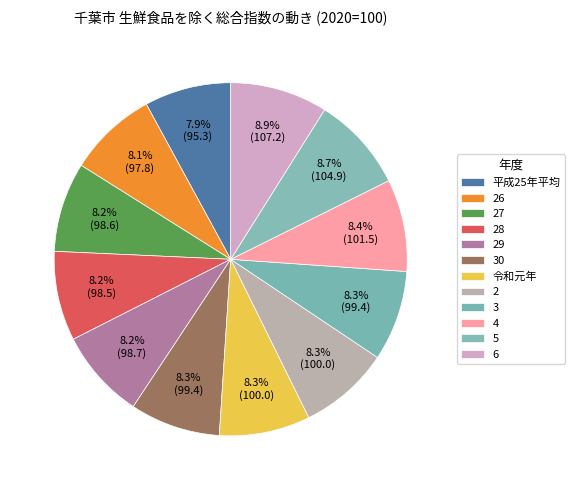

How many segments does this pie chart have?

12